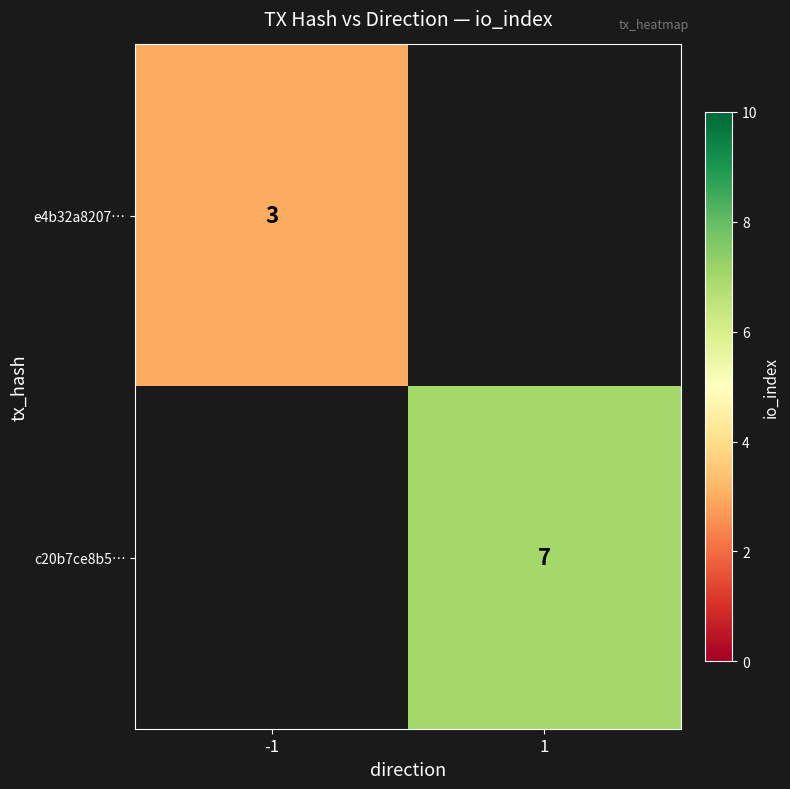

The value of c20b7ce8b5… at 1 is 7. True or false?

True